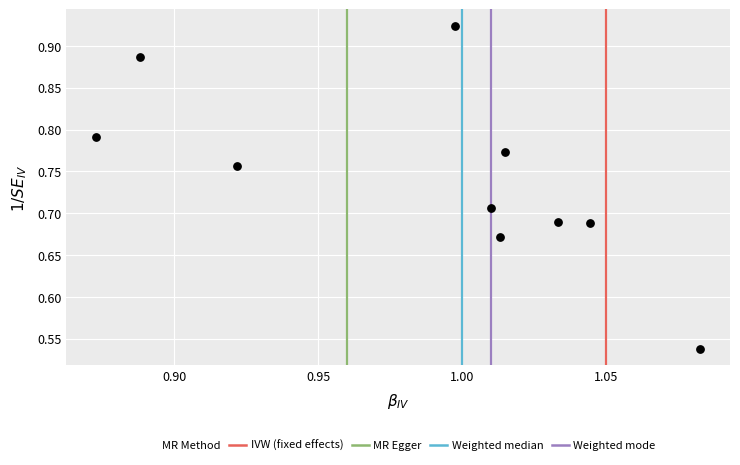

What is the range of Y values (max minus min)?

0.4